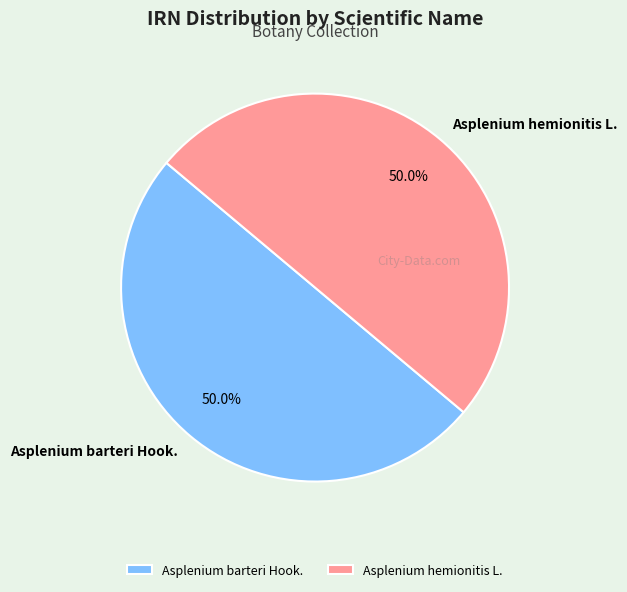

Approximately how many times larger is the value at Asplenium barteri Hook. compared to Asplenium hemionitis L.?

1.0